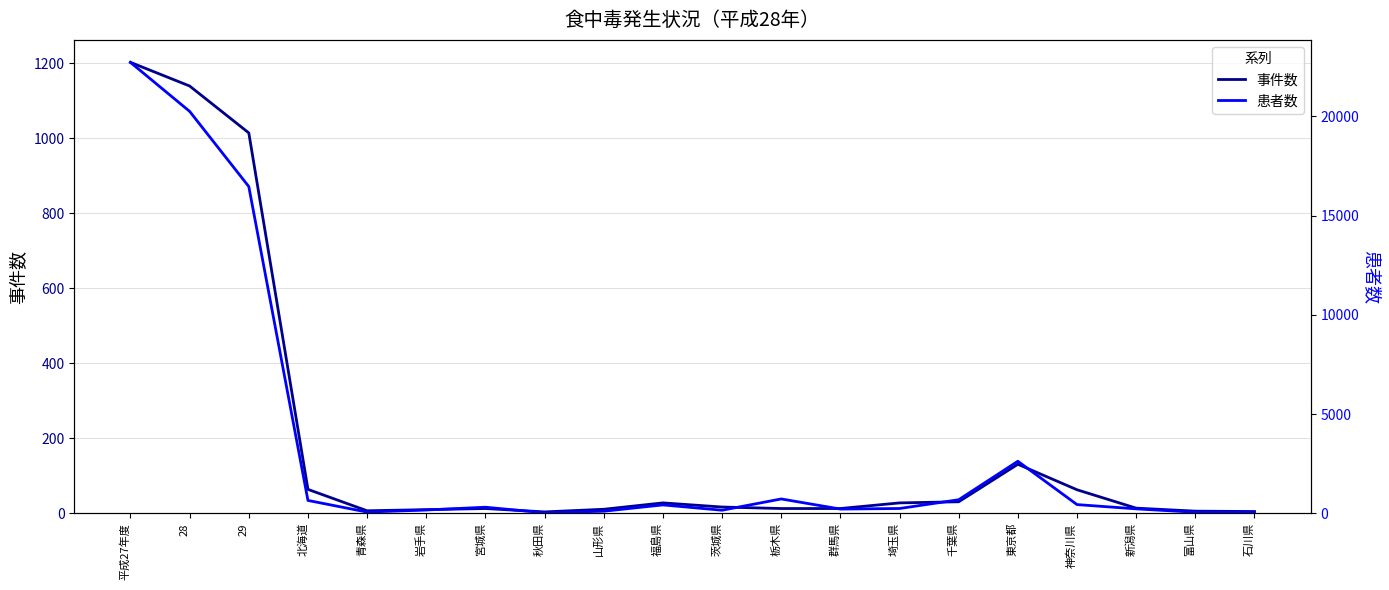

True or false: 事件数 and 患者数 intersect in this chart.

False